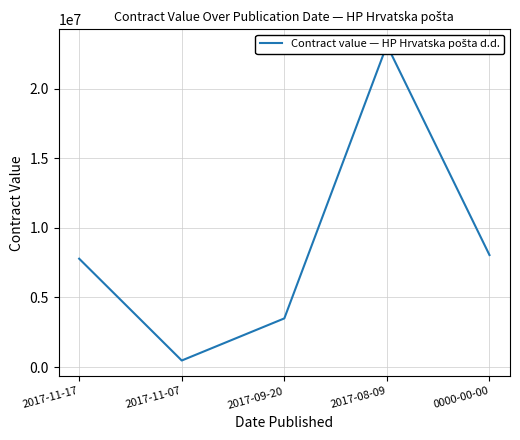

Rank the categories by value from highest to lowest.

2017-08-09, 0000-00-00, 2017-11-17, 2017-09-20, 2017-11-07